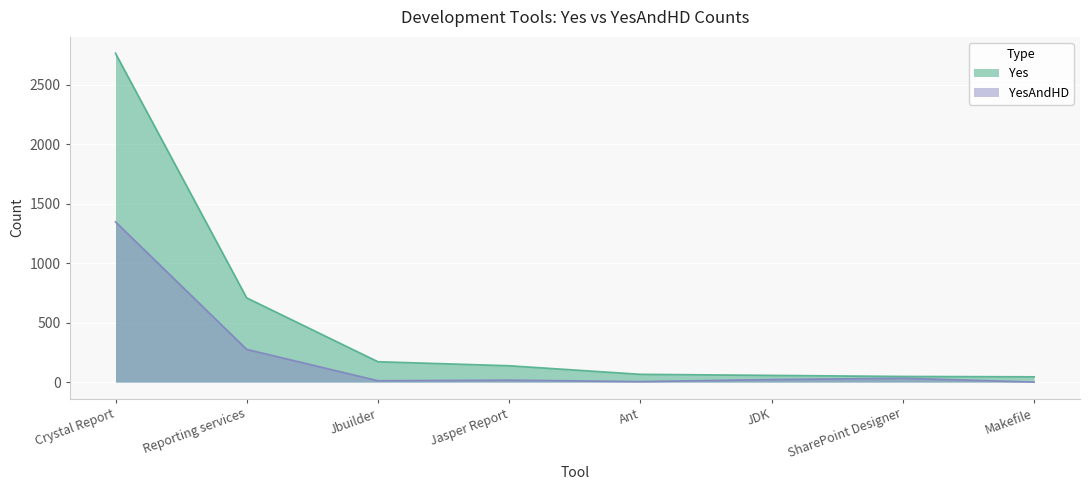

What is the average value of the Yes series?

499